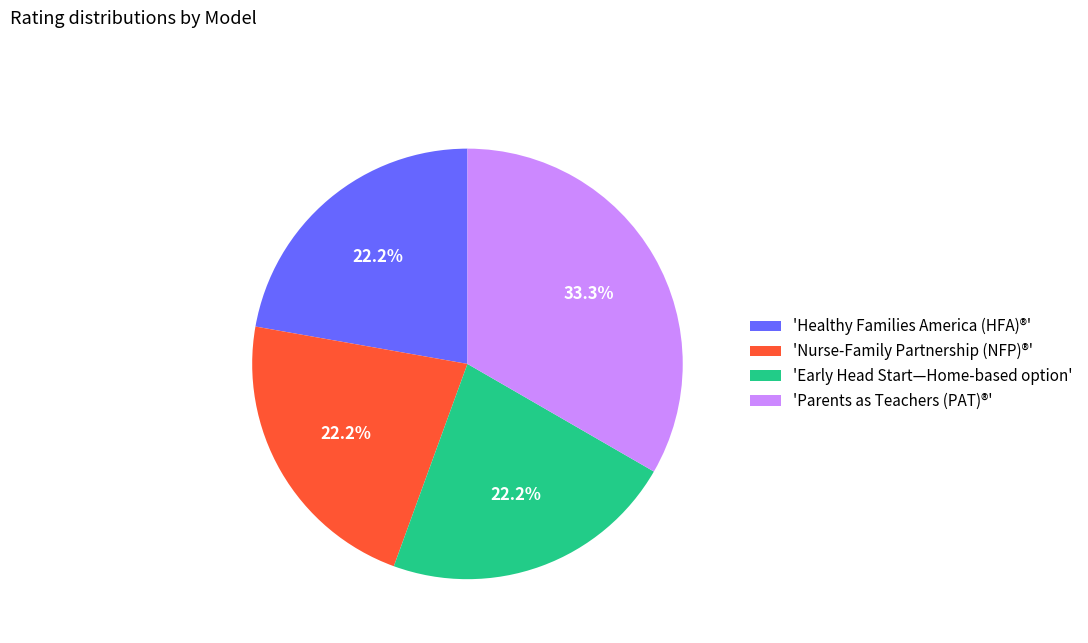

Does any single category account for the majority?

No